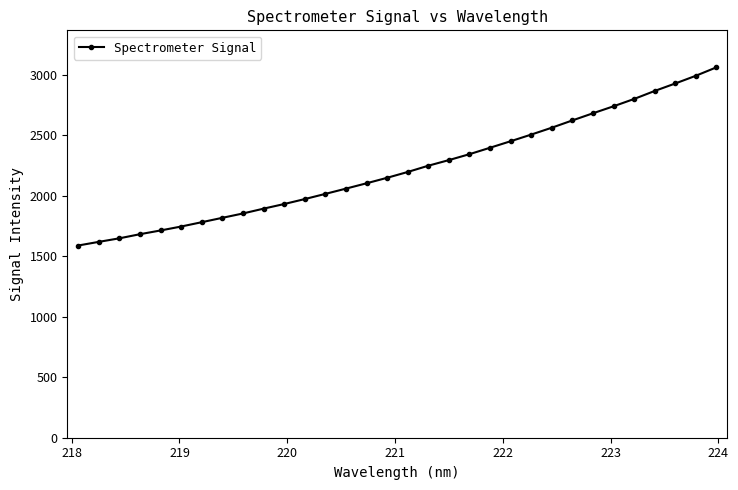

Does the chart display data point markers on the line(s)?

Yes